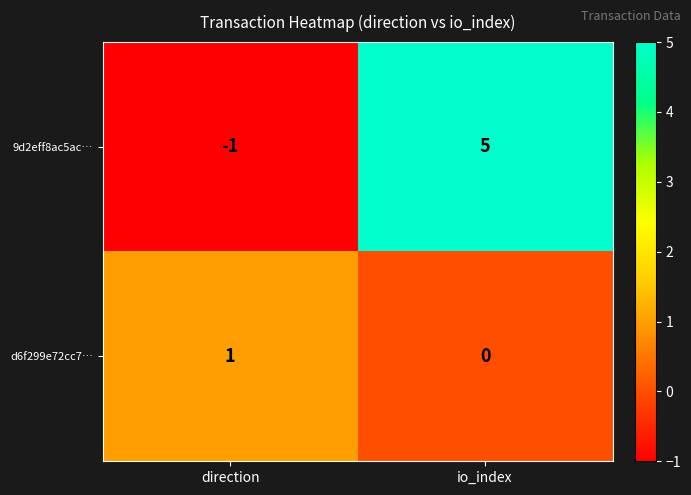

Rank the series by their maximum value, from highest to lowest.

9d2eff8ac5ac…, d6f299e72cc7…